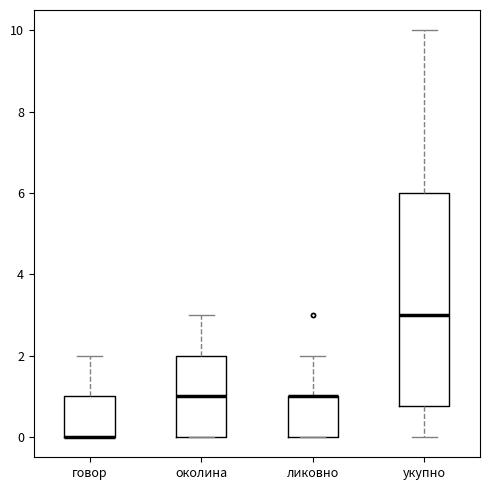

Reading left to right, read every box against the y-axis: the position of its median line, the range the box covers, and the ends of its whiskers. The values are not printed on the chart, so give them approximately, as read against the axis.

говор: median 0.0 (drawn on the box's lower edge), box 0.0 to 1.0, whiskers 0.0 to 2.0
околина: median 1.0, box 0.0 to 2.0, whiskers 0.0 to 3.0
ликовно: median 1.0 (drawn on the box's upper edge), box 0.0 to 1.0, whiskers 0.0 to 2.0
укупно: median 3.0, box 0.8 to 6.0, whiskers 0.0 to 10.0